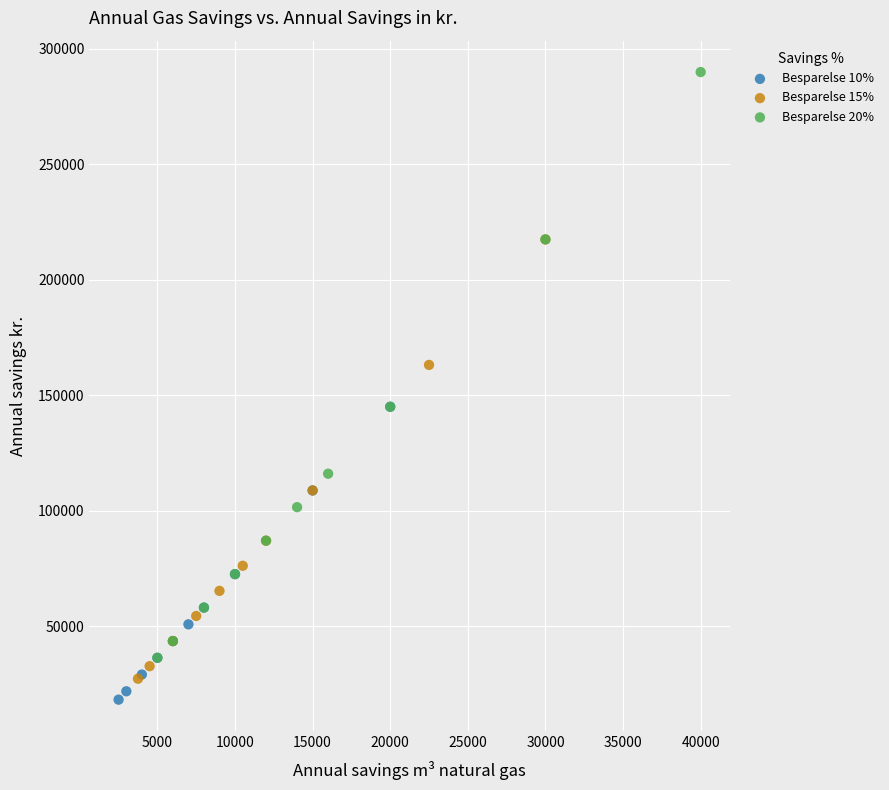

Which series reaches the maximum Y coordinate?

Besparelse 20%